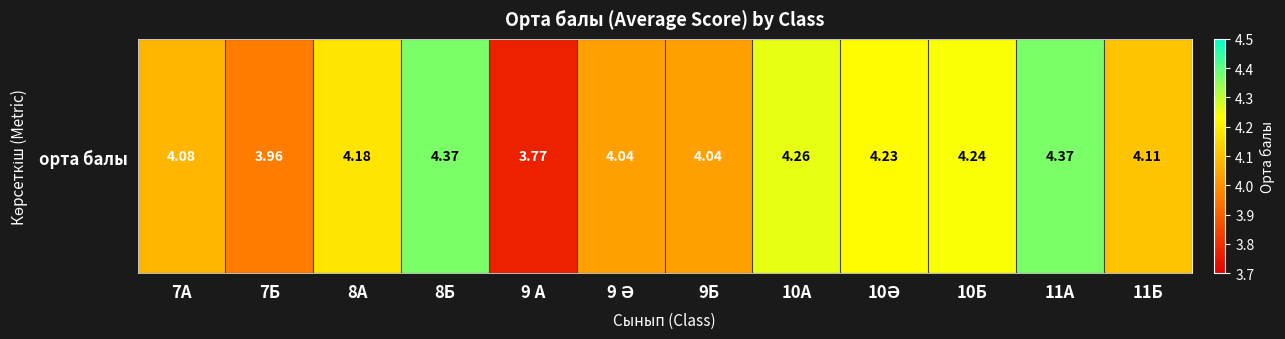

What is the change in value from 7Б to 10А?

+0.3